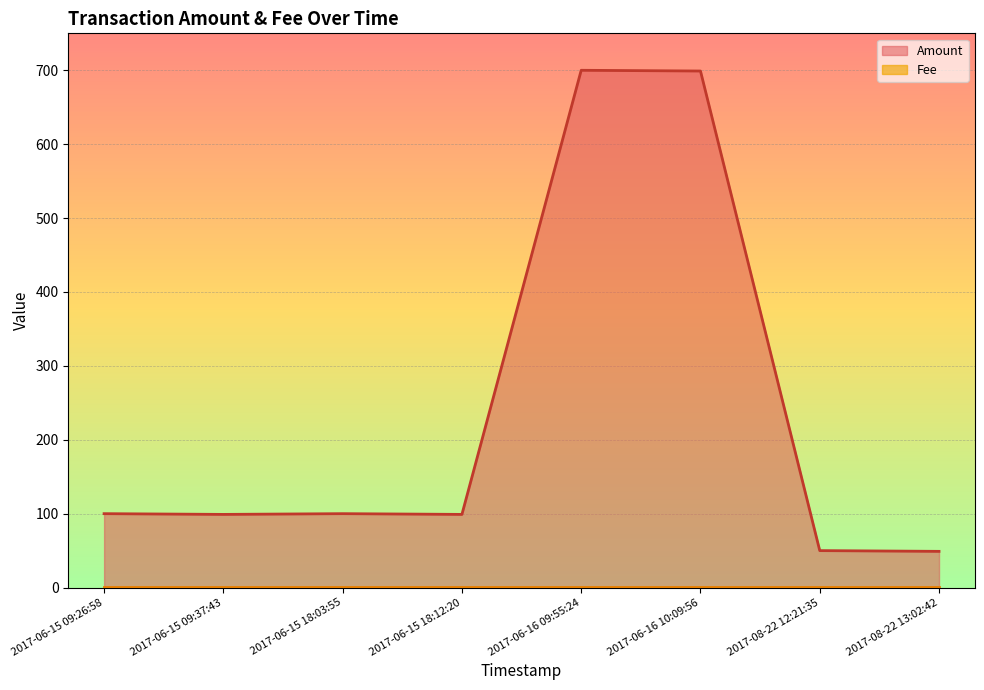

Between 2017-06-16 09:55:24 and 2017-06-15 18:03:55, which is larger?

2017-06-16 09:55:24